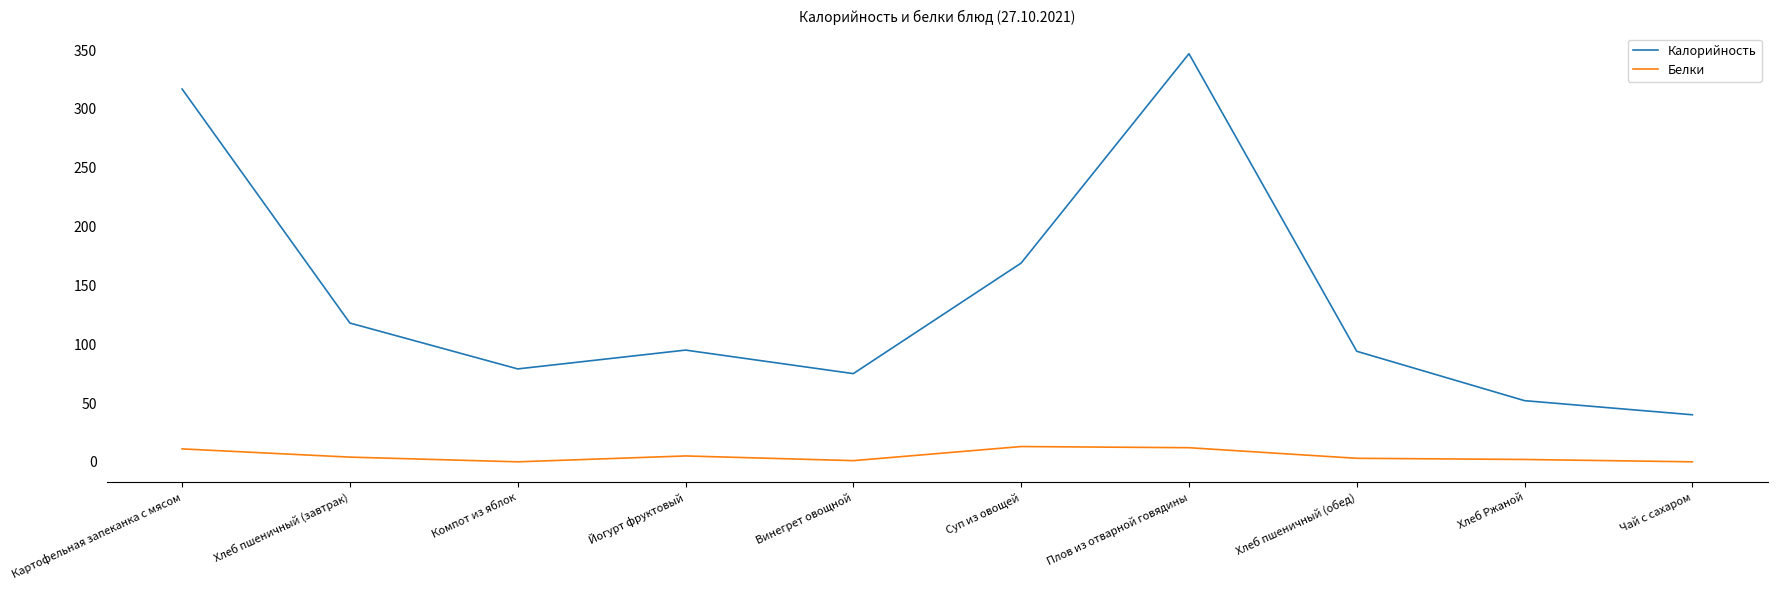

What is the maximum value for Белки?

13